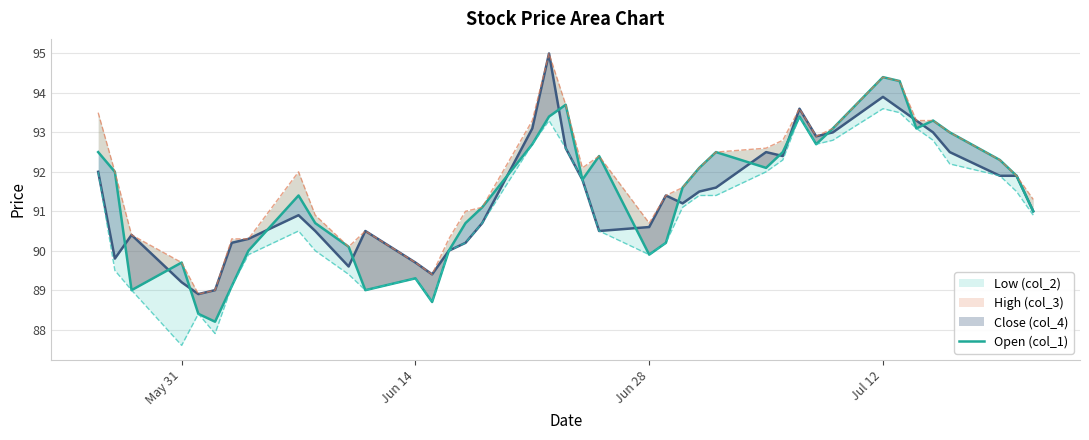

In Close (col_4), how many points are higher than both neighbors (excluding endpoints)?

8